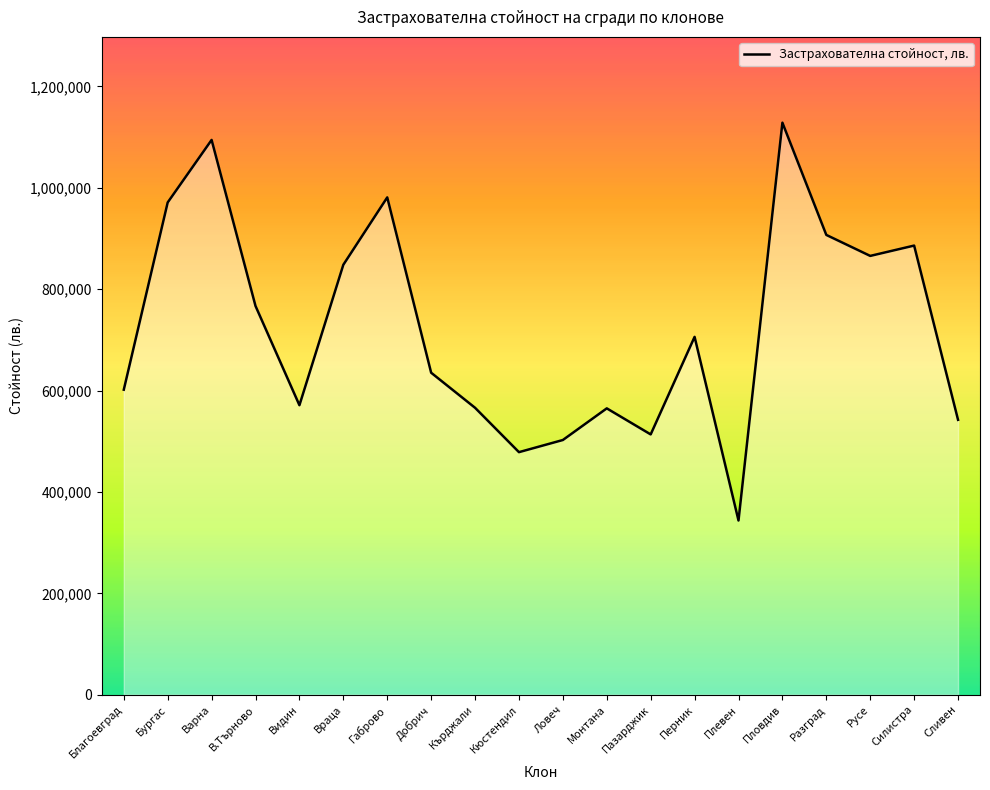

True or false: there are more than 0 points higher than both neighbors.

True